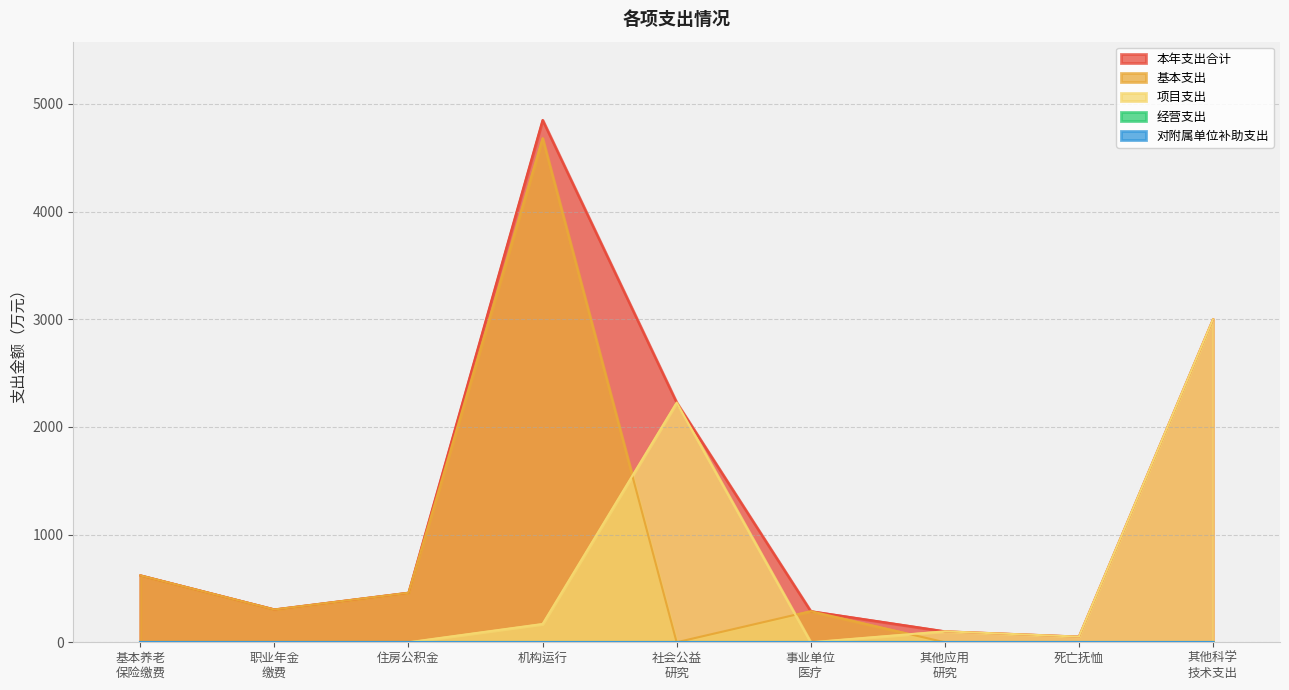

What is the difference between the second highest and second lowest values in the 本年支出合计 series?

2898.2